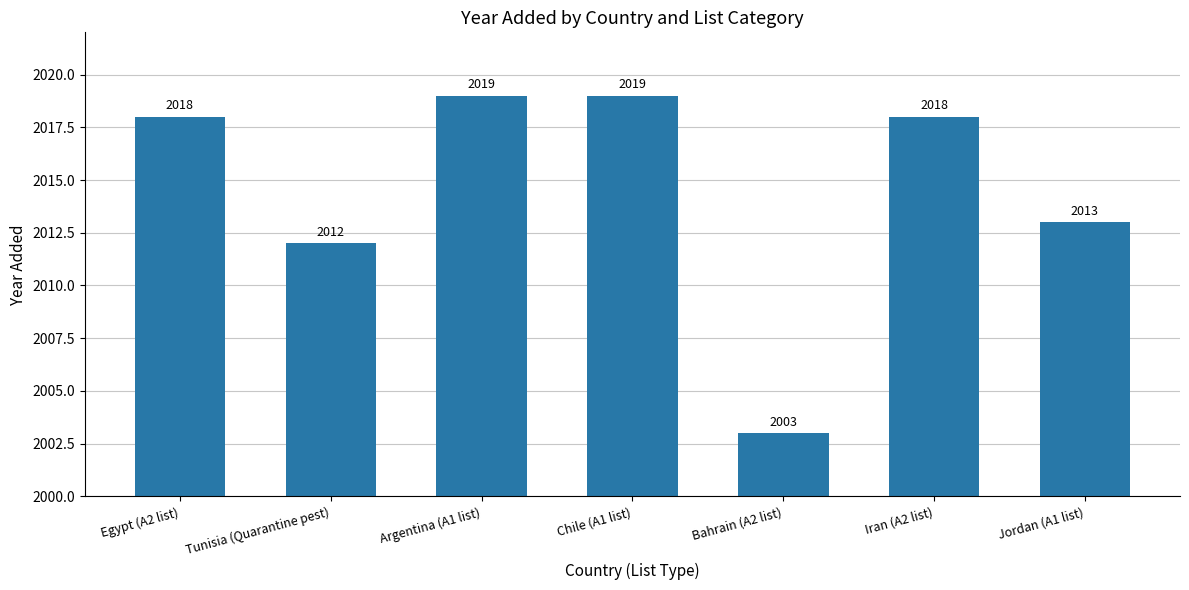

What is the smallest value displayed?

2003